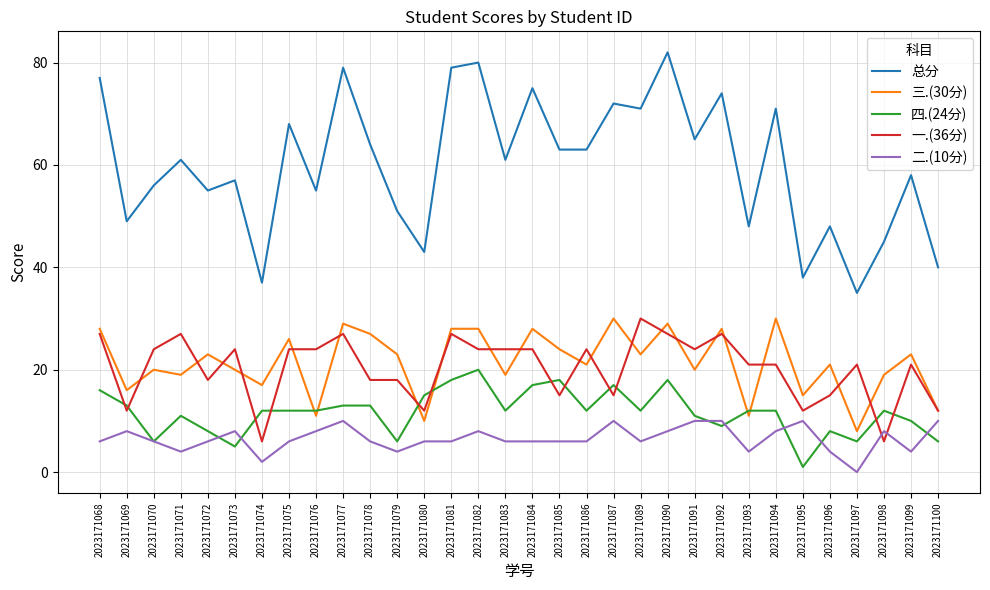

Reading left to right, list all the values displayed in this chart.

总分: 2023171068=77	2023171069=49	2023171070=56	2023171071=61	2023171072=55	2023171073=57	2023171074=37	2023171075=68	2023171076=55	2023171077=79	2023171078=64	2023171079=51	2023171080=43	2023171081=79	2023171082=80	2023171083=61	2023171084=75	2023171085=63	2023171086=63	2023171087=72	2023171089=71	2023171090=82	2023171091=65	2023171092=74	2023171093=48	2023171094=71	2023171095=38	2023171096=48	2023171097=35	2023171098=45	2023171099=58	2023171100=40
三.(30分): 2023171068=28	2023171069=16	2023171070=20	2023171071=19	2023171072=23	2023171073=20	2023171074=17	2023171075=26	2023171076=11	2023171077=29	2023171078=27	2023171079=23	2023171080=10	2023171081=28	2023171082=28	2023171083=19	2023171084=28	2023171085=24	2023171086=21	2023171087=30	2023171089=23	2023171090=29	2023171091=20	2023171092=28	2023171093=11	2023171094=30	2023171095=15	2023171096=21	2023171097=8	2023171098=19	2023171099=23	2023171100=12
四.(24分): 2023171068=16	2023171069=13	2023171070=6	2023171071=11	2023171072=8	2023171073=5	2023171074=12	2023171075=12	2023171076=12	2023171077=13	2023171078=13	2023171079=6	2023171080=15	2023171081=18	2023171082=20	2023171083=12	2023171084=17	2023171085=18	2023171086=12	2023171087=17	2023171089=12	2023171090=18	2023171091=11	2023171092=9	2023171093=12	2023171094=12	2023171095=1	2023171096=8	2023171097=6	2023171098=12	2023171099=10	2023171100=6
一.(36分): 2023171068=27	2023171069=12	2023171070=24	2023171071=27	2023171072=18	2023171073=24	2023171074=6	2023171075=24	2023171076=24	2023171077=27	2023171078=18	2023171079=18	2023171080=12	2023171081=27	2023171082=24	2023171083=24	2023171084=24	2023171085=15	2023171086=24	2023171087=15	2023171089=30	2023171090=27	2023171091=24	2023171092=27	2023171093=21	2023171094=21	2023171095=12	2023171096=15	2023171097=21	2023171098=6	2023171099=21	2023171100=12
二.(10分): 2023171068=6	2023171069=8	2023171070=6	2023171071=4	2023171072=6	2023171073=8	2023171074=2	2023171075=6	2023171076=8	2023171077=10	2023171078=6	2023171079=4	2023171080=6	2023171081=6	2023171082=8	2023171083=6	2023171084=6	2023171085=6	2023171086=6	2023171087=10	2023171089=6	2023171090=8	2023171091=10	2023171092=10	2023171093=4	2023171094=8	2023171095=10	2023171096=4	2023171097=0	2023171098=8	2023171099=4	2023171100=10